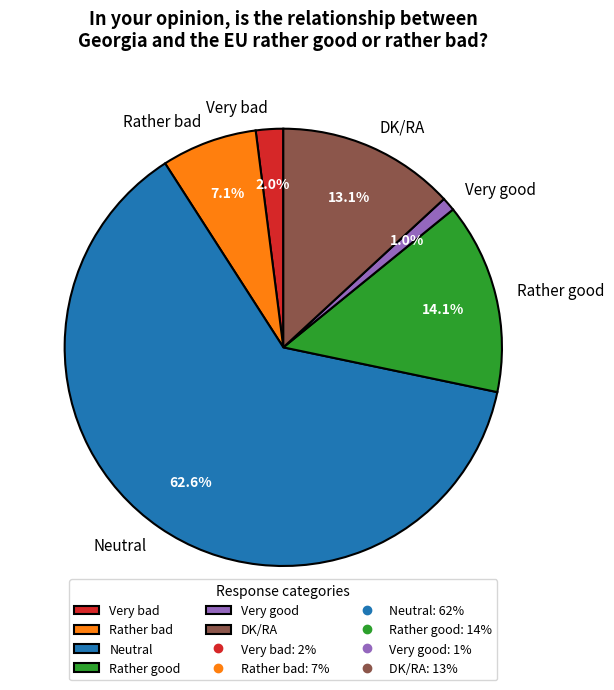

To the nearest percent, what is the combined percentage of Very bad and Rather bad?

9%